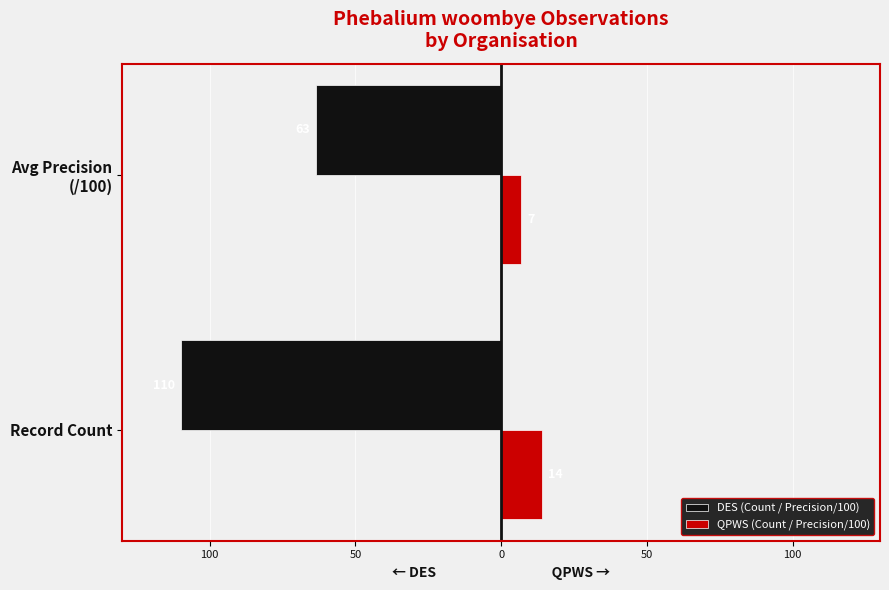

Reading left to right, extract all data points from this chart.

DES (Count / Precision/100): -110.0	-63.4
QPWS (Count / Precision/100): 14.0	6.9